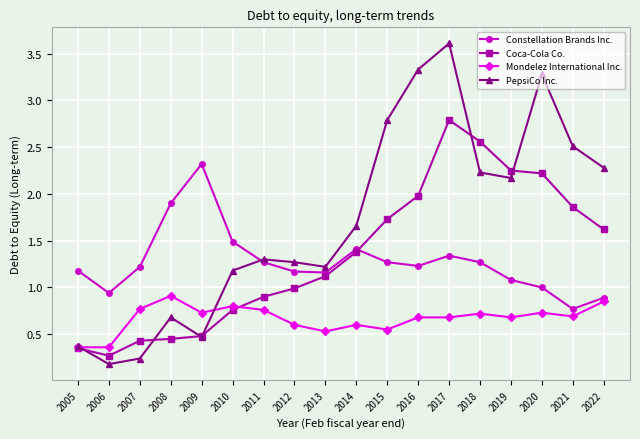

What is the sum of the PepsiCo Inc. values at 2018 and 2019?

4.4